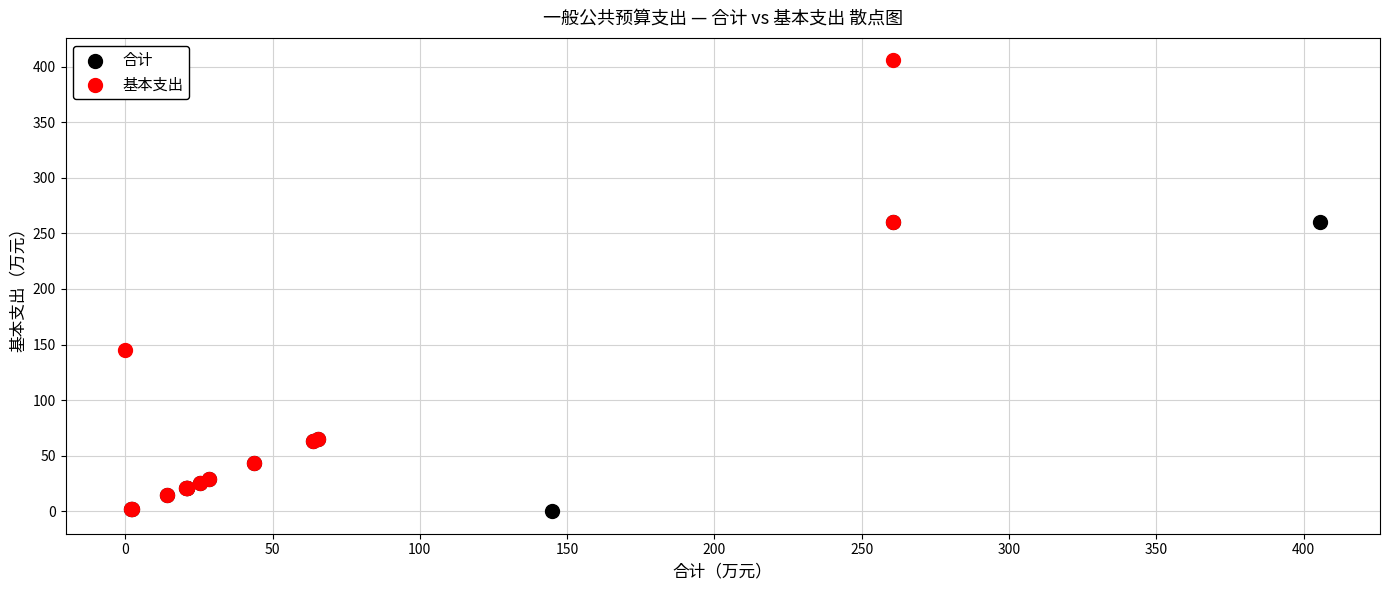

Which series has the widest spread of Y values?

基本支出